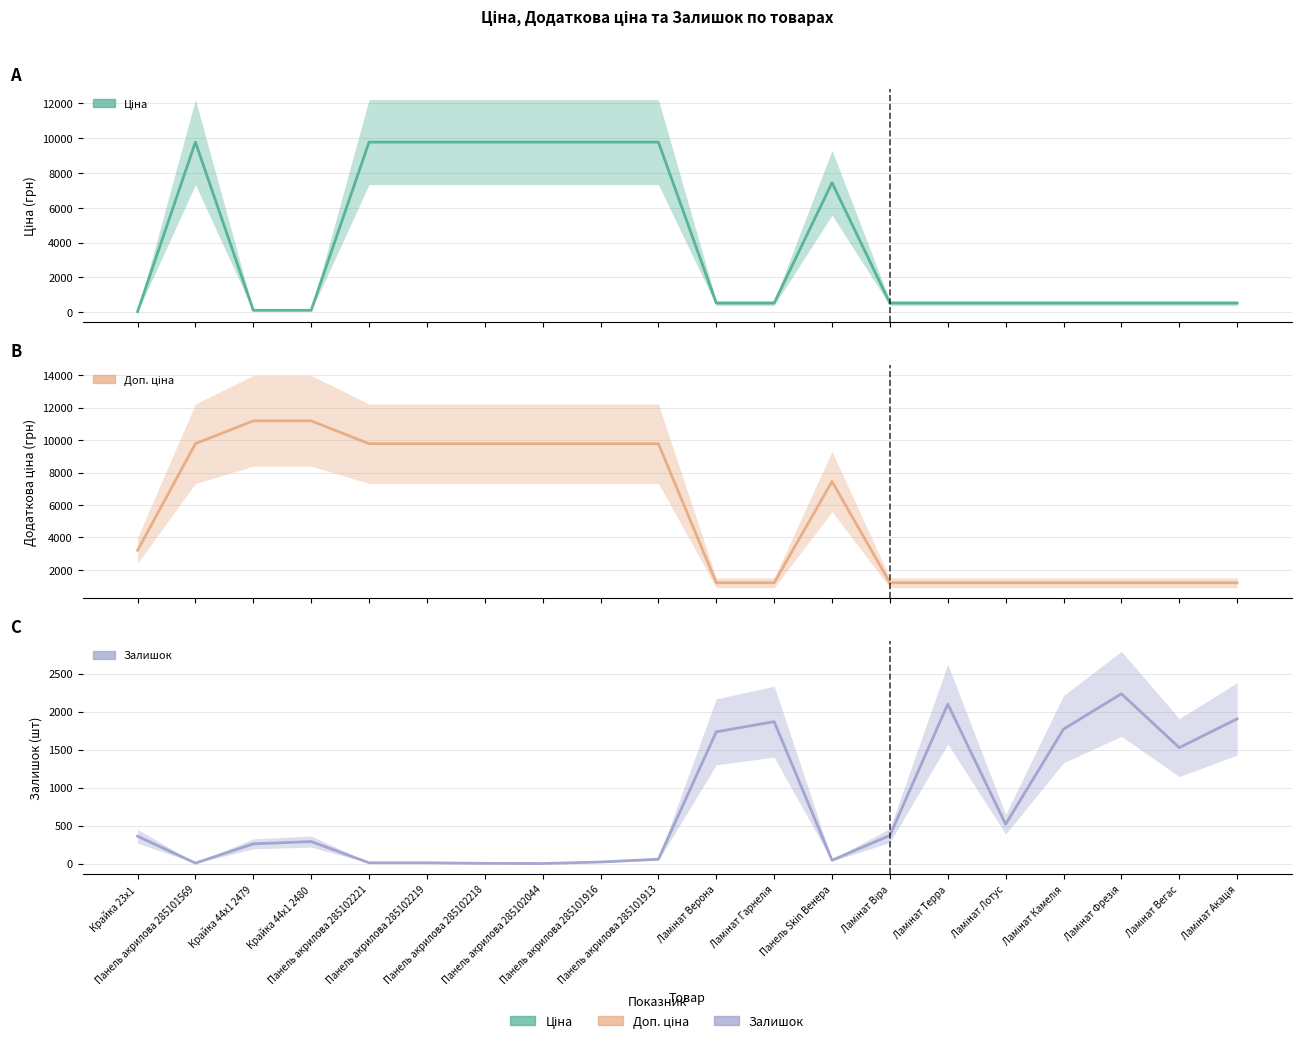

Rank the series at Панель акрилова 285101916 from highest to lowest value.

Ціна, Доп. ціна, Залишок